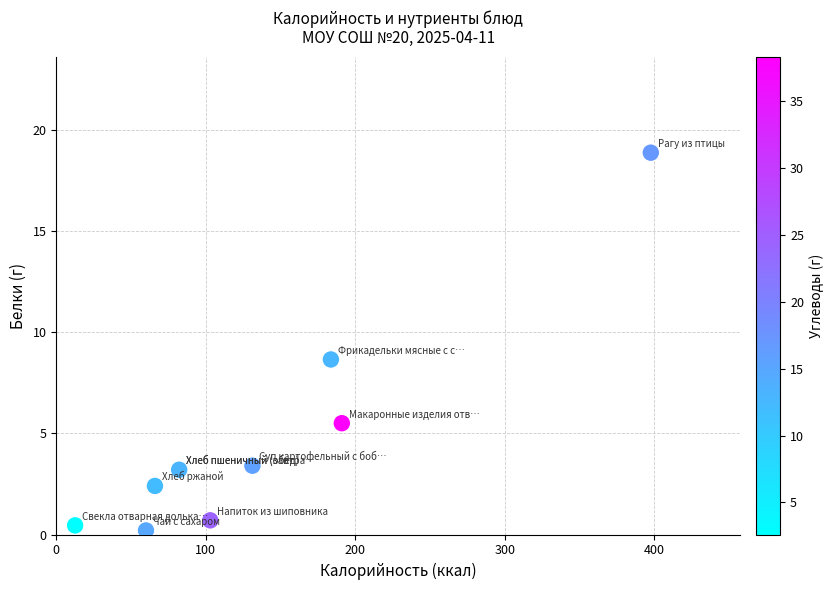

What Y value in the scatter plot is closest to 9?

8.7